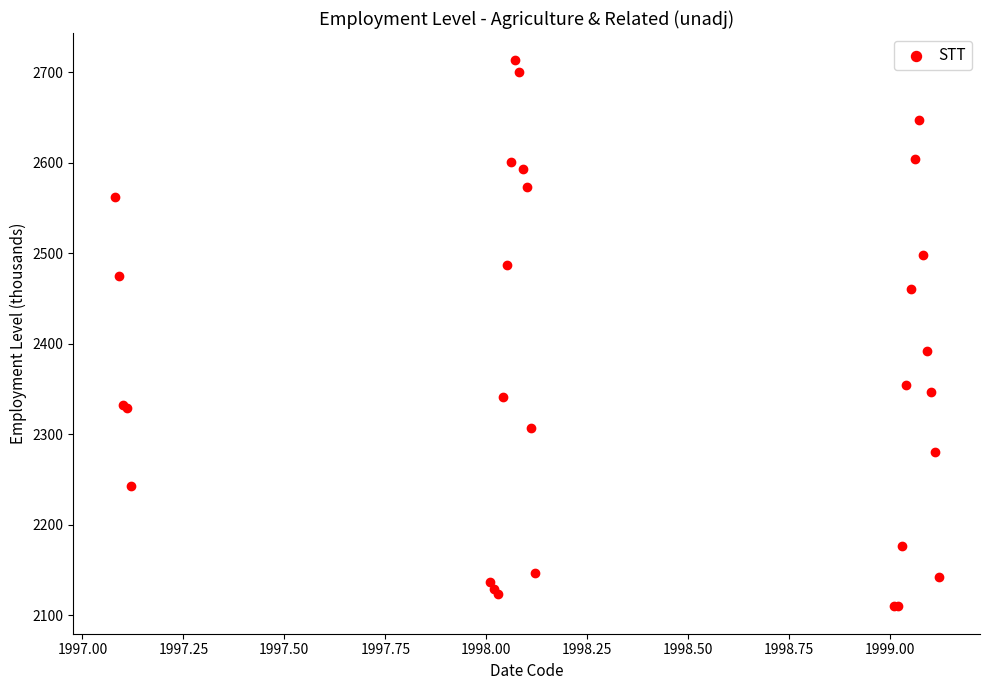

What Y value in the scatter plot is closest to 2411?

2392